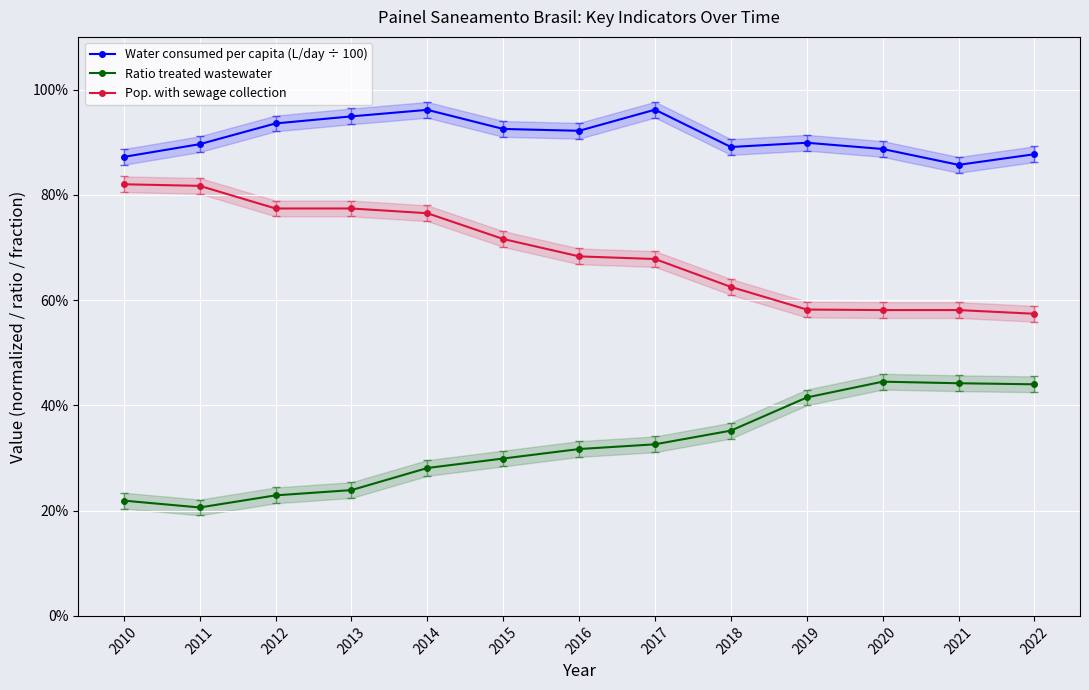

Rank the series by their average value, from highest to lowest.

Water consumed per capita (L/day ÷ 100), Pop. with sewage collection, Ratio treated wastewater